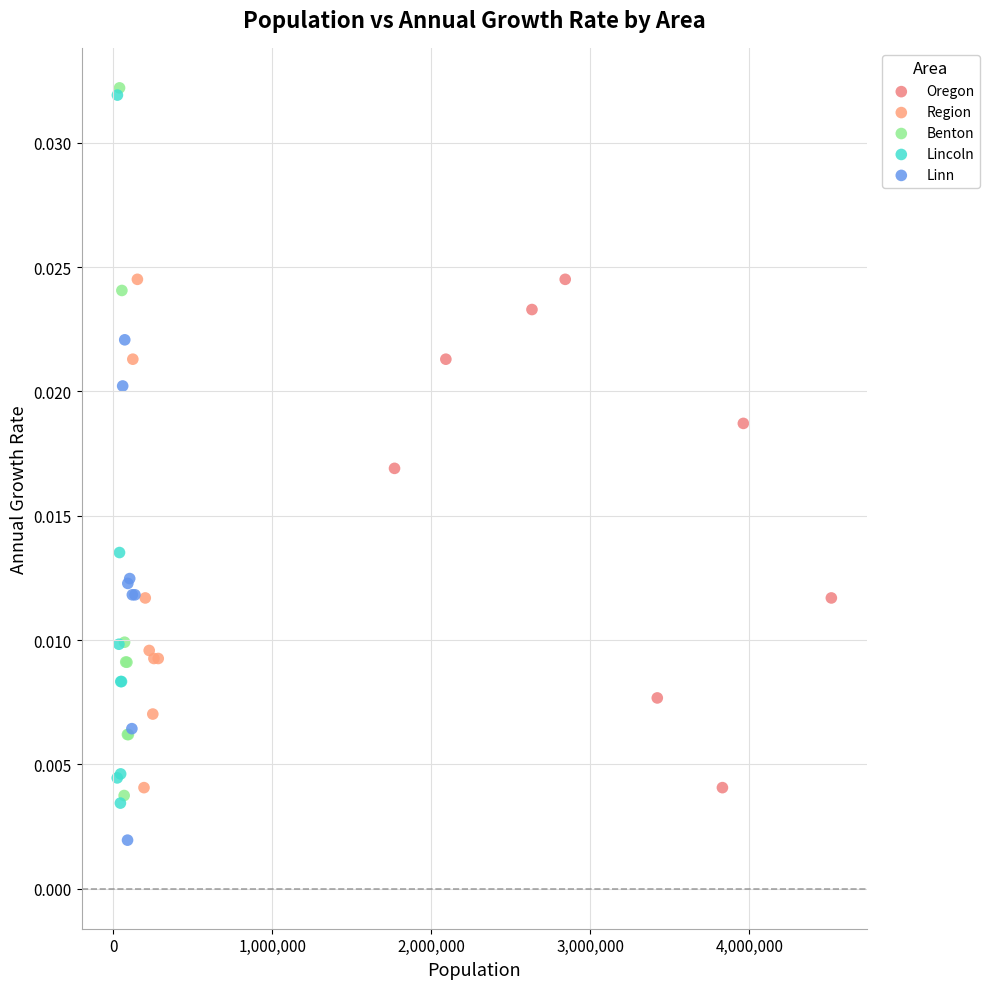

What are all the series names shown in the legend?

Oregon, Region, Benton, Lincoln, Linn